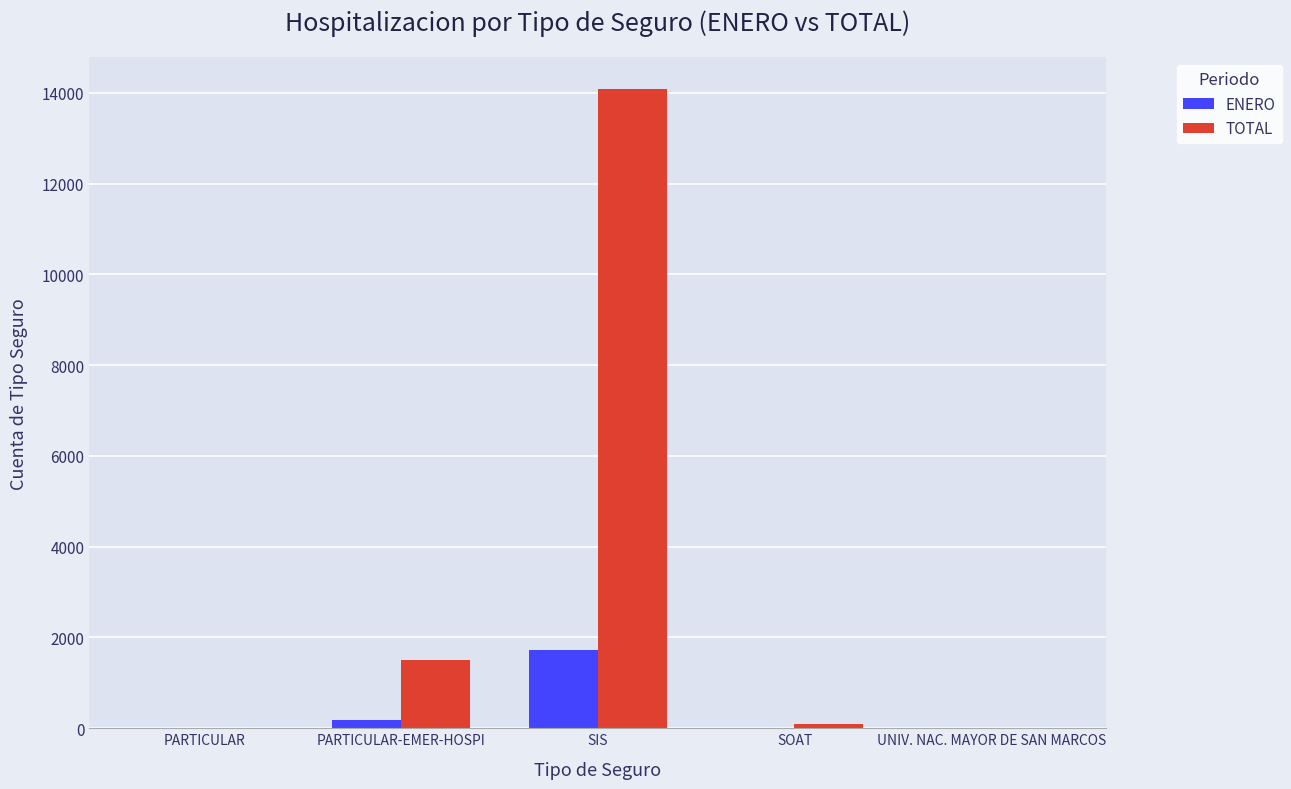

Is it true that ENERO equals 0 at UNIV. NAC. MAYOR DE SAN MARCOS?

True